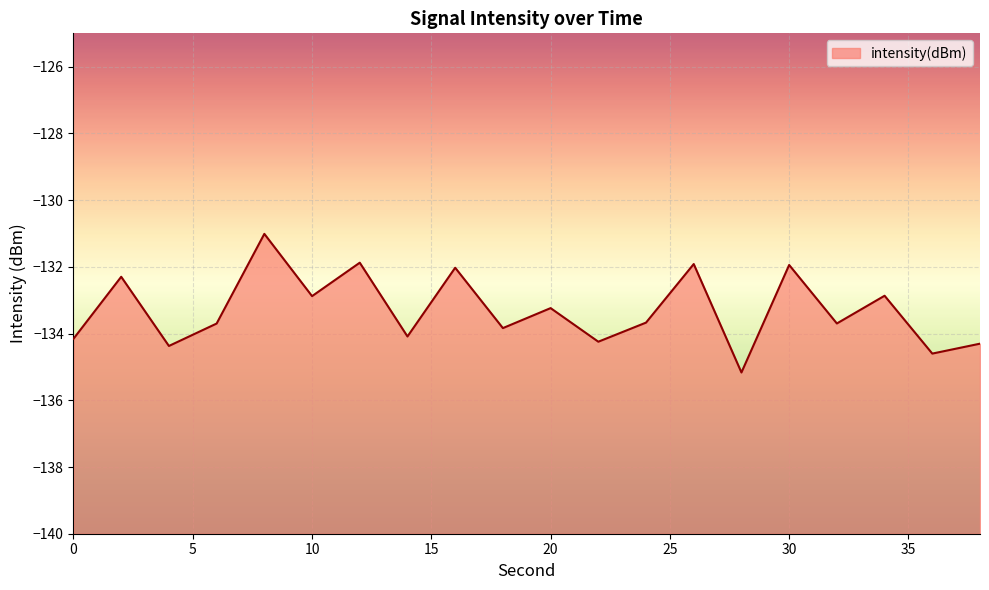

What is the average value?

-133.3